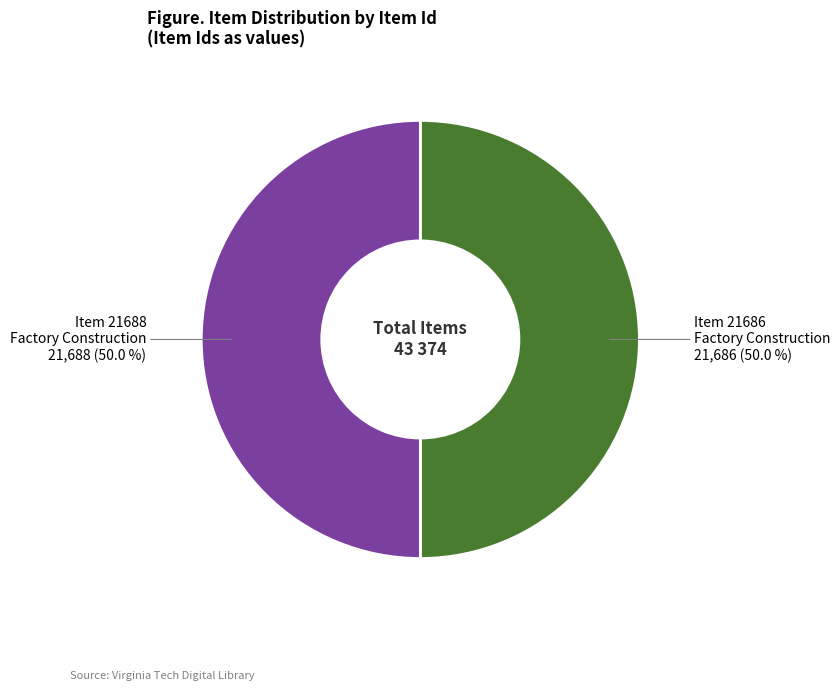

How many slices are in this pie chart?

2